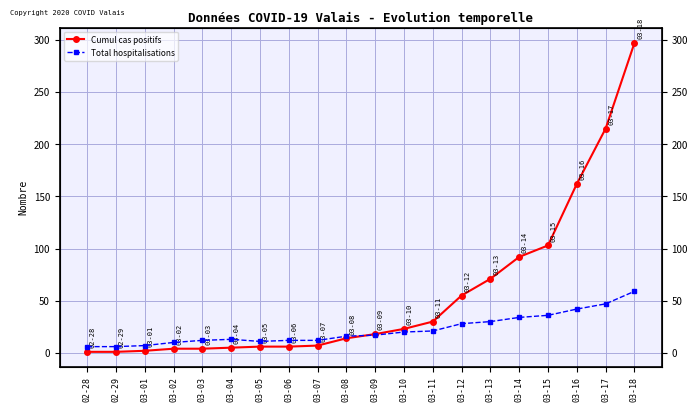

What is the label of the 7th point from the right?

03-12